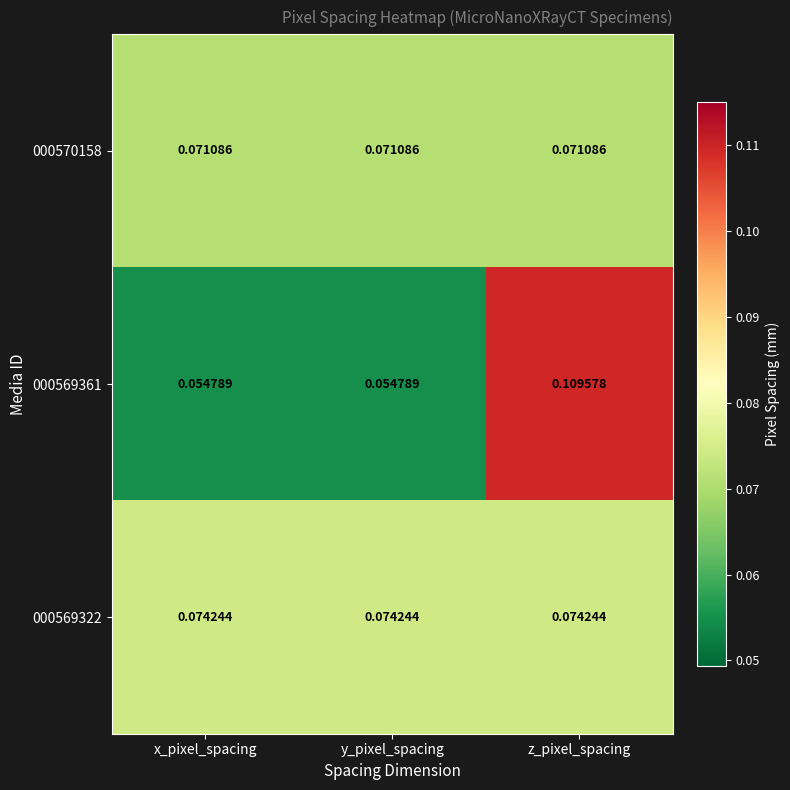

Which series has the largest range (max minus min)?

000569361